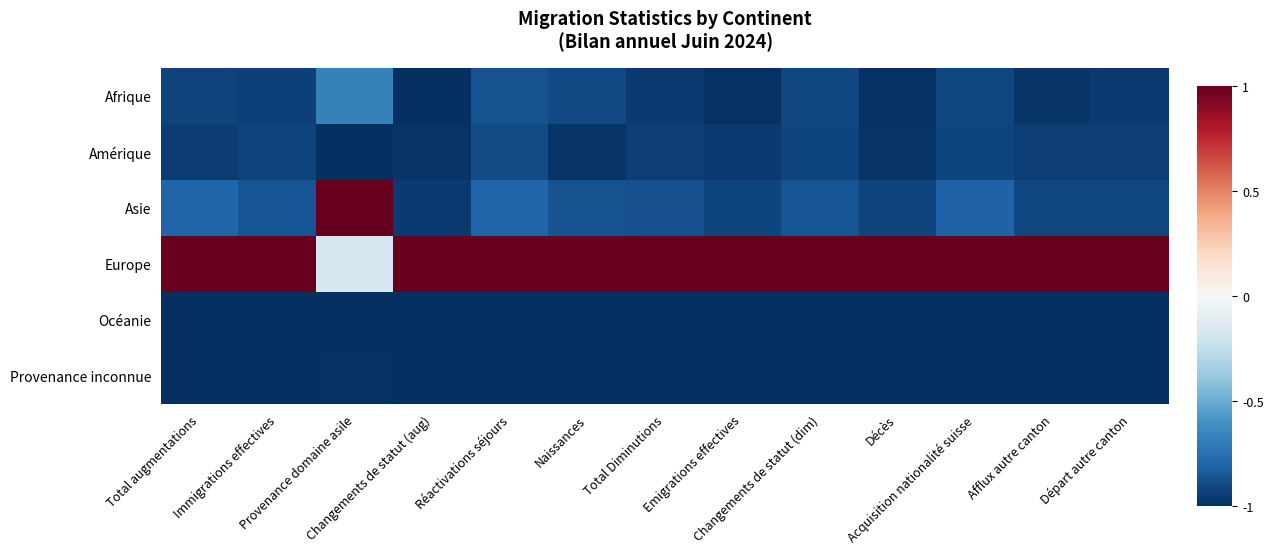

At which category is the sum across all series the highest?

Provenance domaine asile